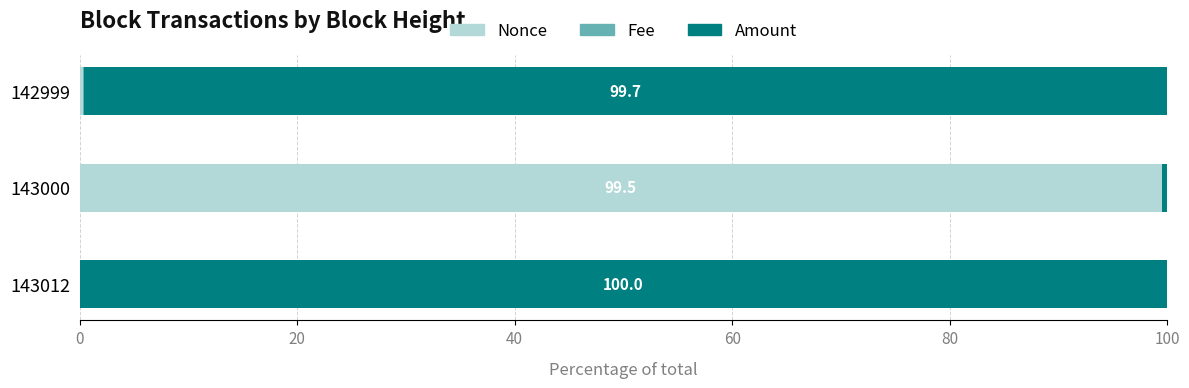

Which category has the highest value in the Nonce series?

143000